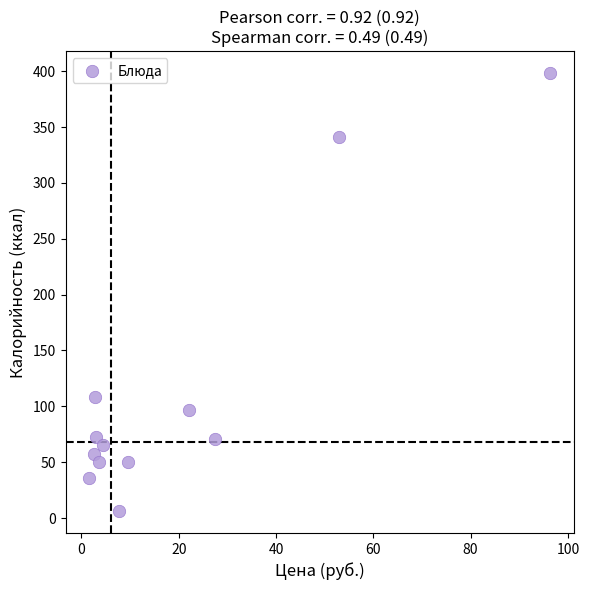

What is the range of Y values (max minus min)?

392.1